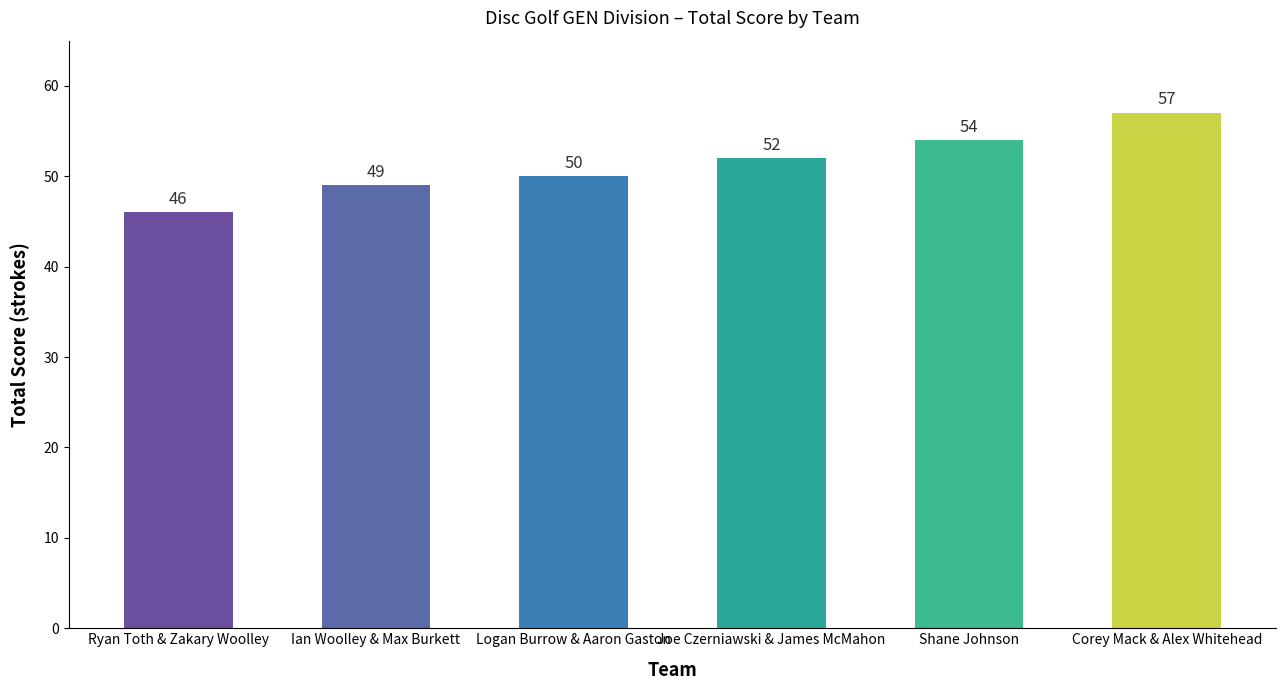

What is the change in value from Joe Czerniawski & James McMahon to Shane Johnson?

+2